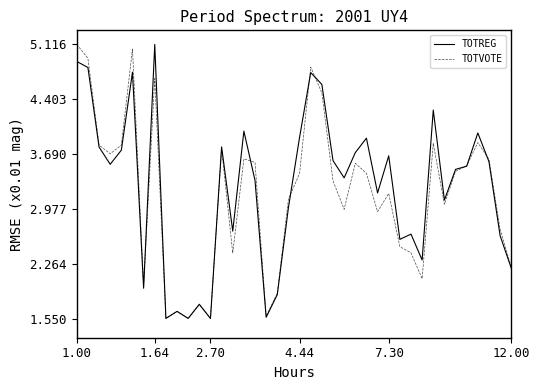

At which category is the sum across all series the highest?

1.00